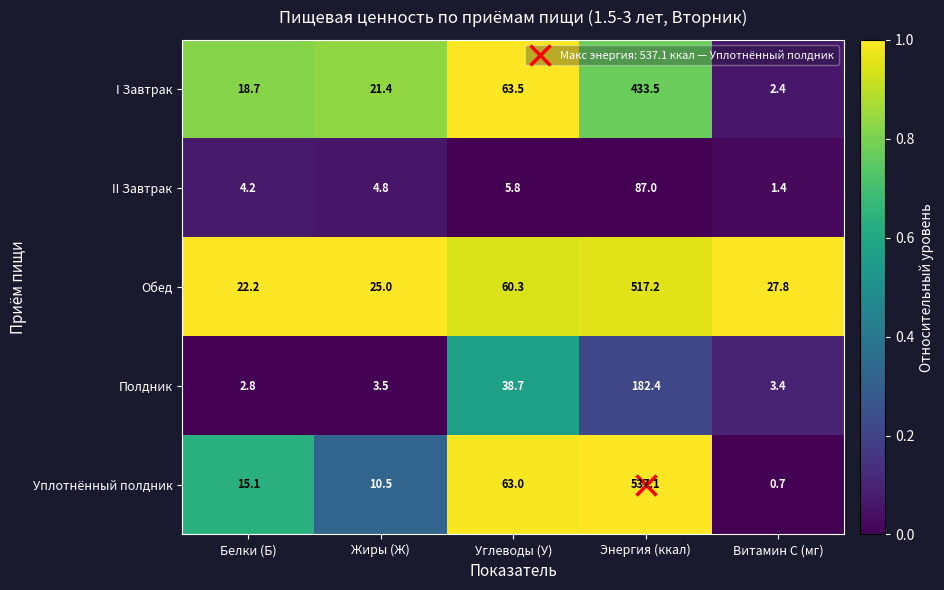

Which series changed the most between Жиры (Ж) and Углеводы (У)?

Уплотнённый полдник